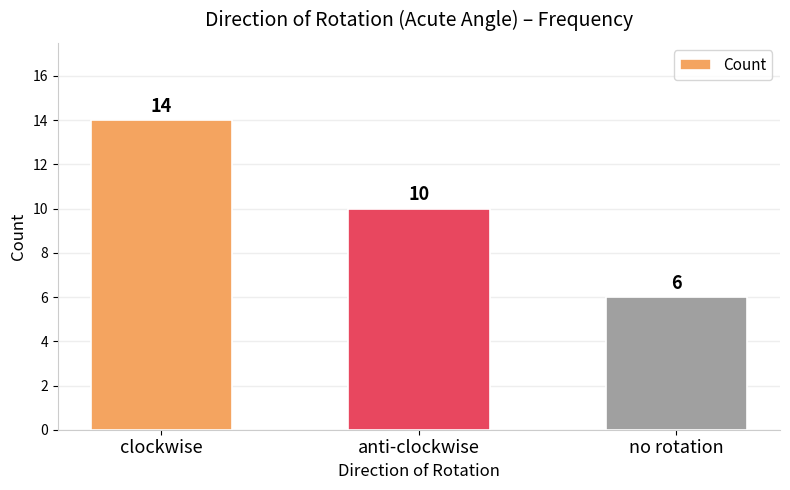

What is the change in value from clockwise to anti-clockwise?

-4